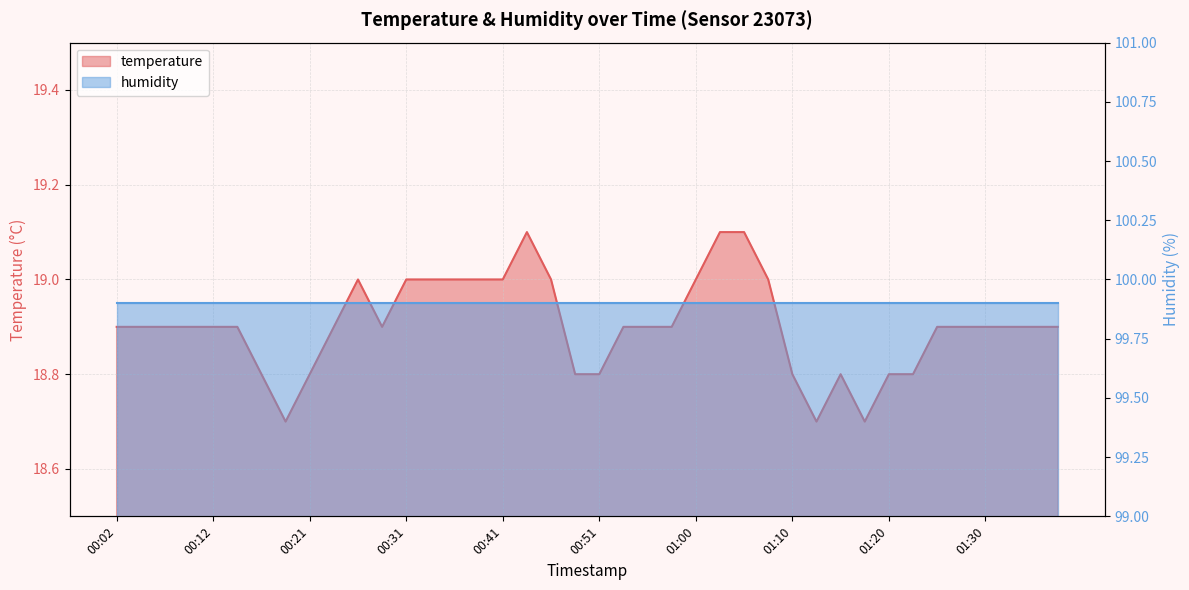

Rank the categories by value from lowest to highest.

00:19, 01:13, 01:17, 00:17, 00:21, 00:48, 00:51, 01:10, 01:15, 01:20, 01:22, 00:02, 00:04, 00:07, 00:09, 00:12, 00:14, 00:24, 00:29, 00:53, 00:55, 00:58, 01:25, 01:27, 01:30, 01:32, 01:35, 01:37, 00:26, 00:31, 00:34, 00:36, 00:38, 00:41, 00:46, 01:00, 01:08, 00:43, 01:03, 01:05